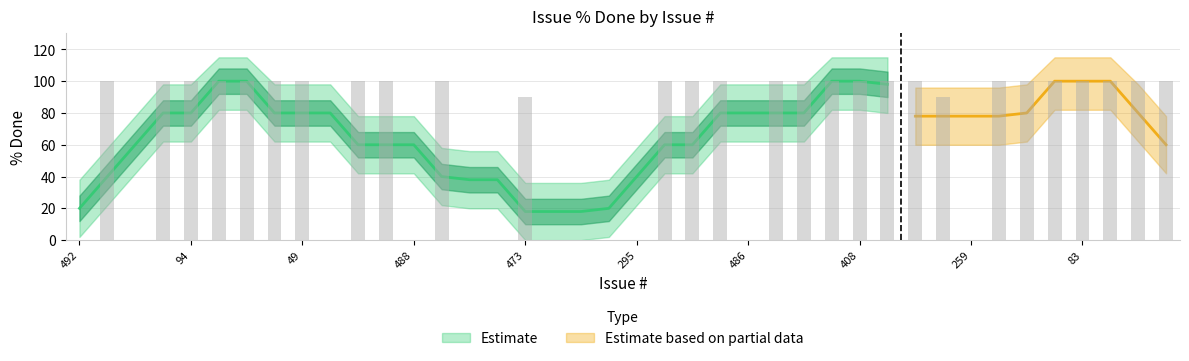

Reading left to right, list all the values displayed in this chart.

492=0	162=100	119=0	68=100	94=100	136=100	135=100	90=100	49=100	144=0	142=100	140=100	488=0	231=100	478=0	474=0	473=90	469=0	407=0	406=0	295=0	267=100	263=100	260=100	486=0	268=100	476=100	425=100	408=100	338=100	309=100	286=90	259=0	253=100	174=100	87=100	83=100	63=100	58=100	38=100